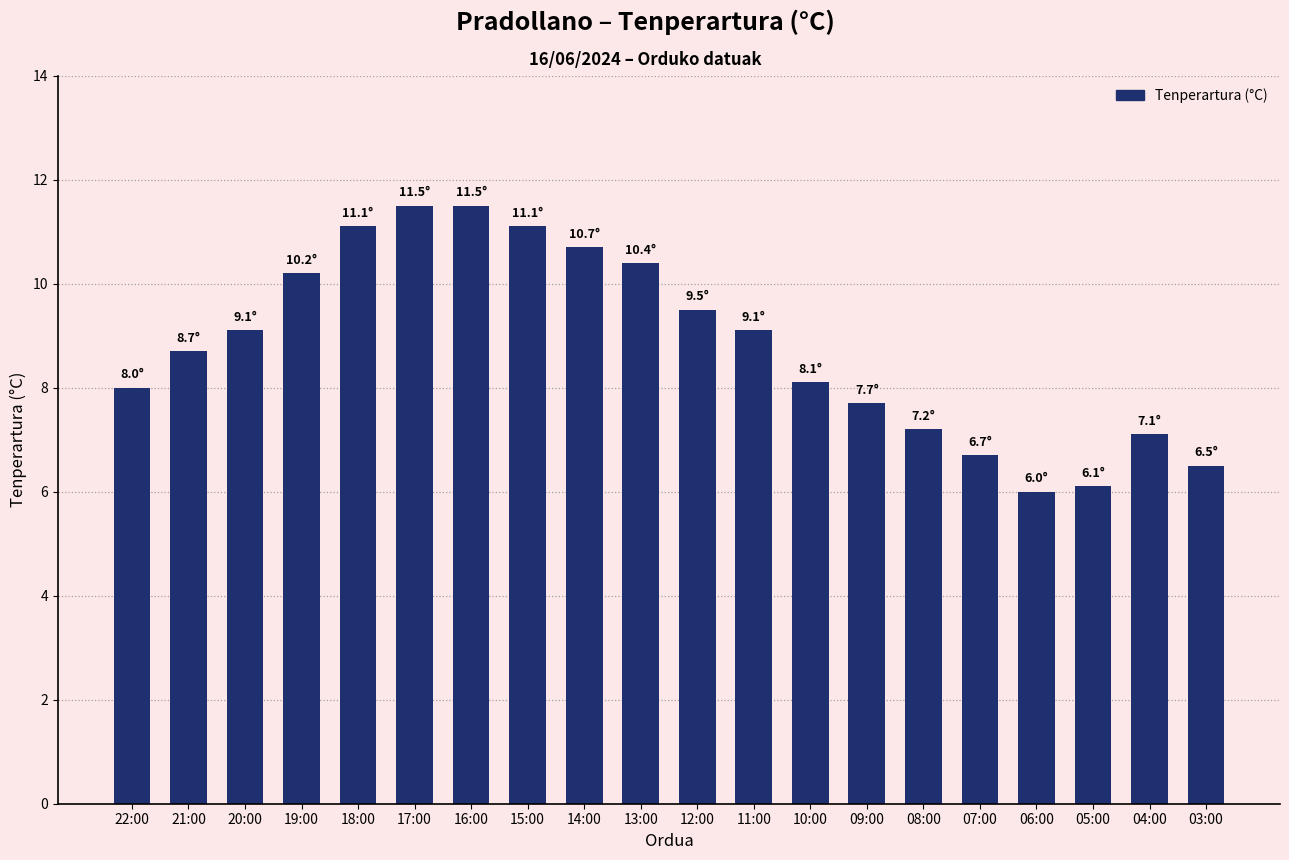

What is the average value?

8.8